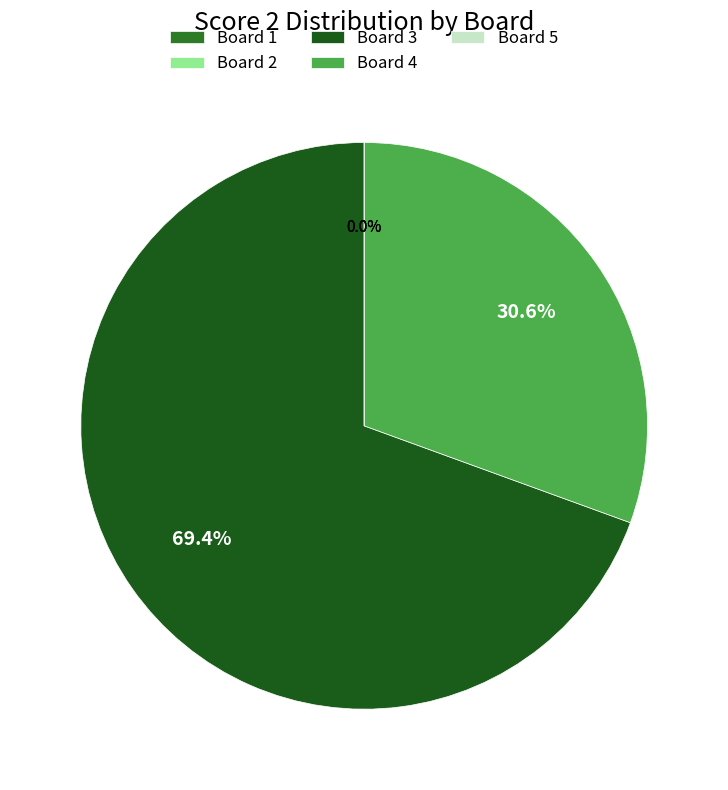

What is the majority slice?

Board 3